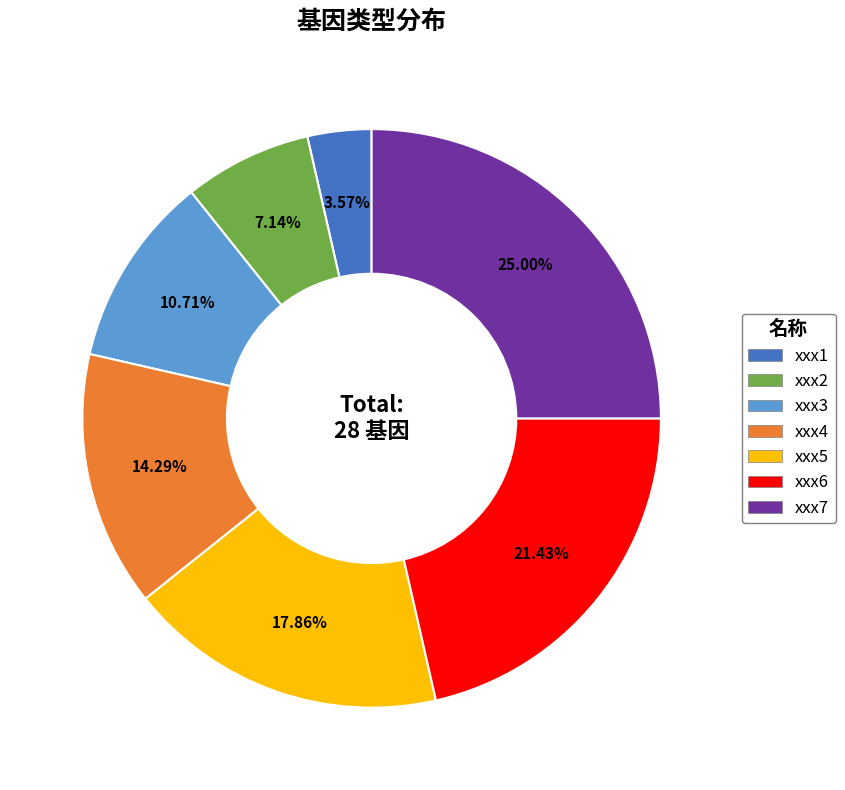

Which has a higher value, xxx6 or xxx2?

xxx6